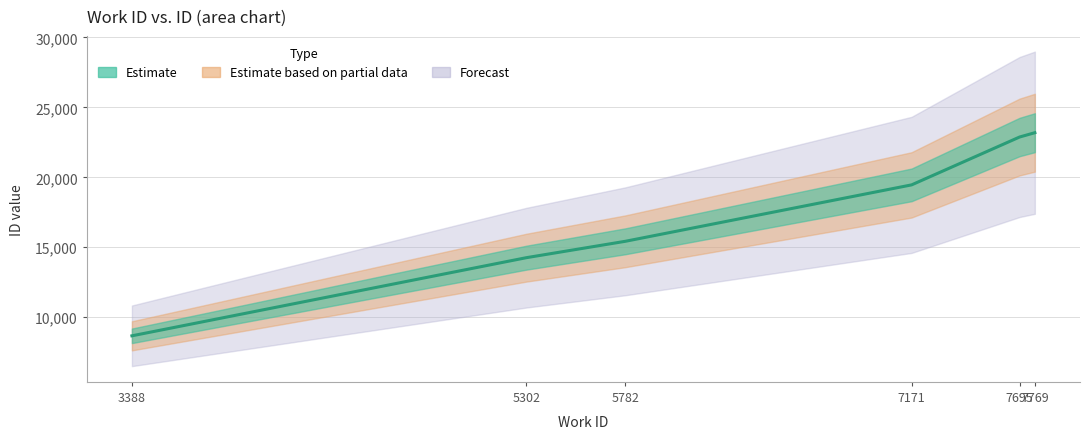

The chart shows a value of 22884 at 7695. True or false?

True